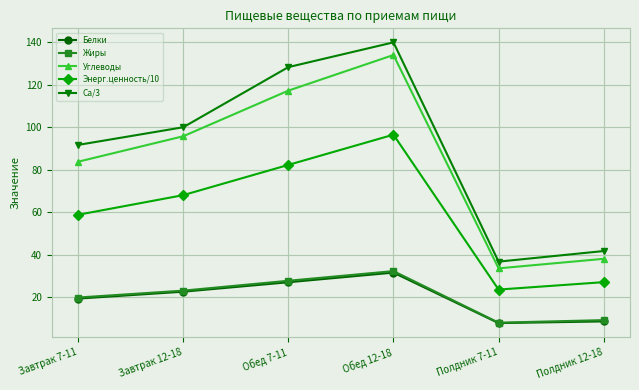

Which series has the largest total across all categories?

Ca/3